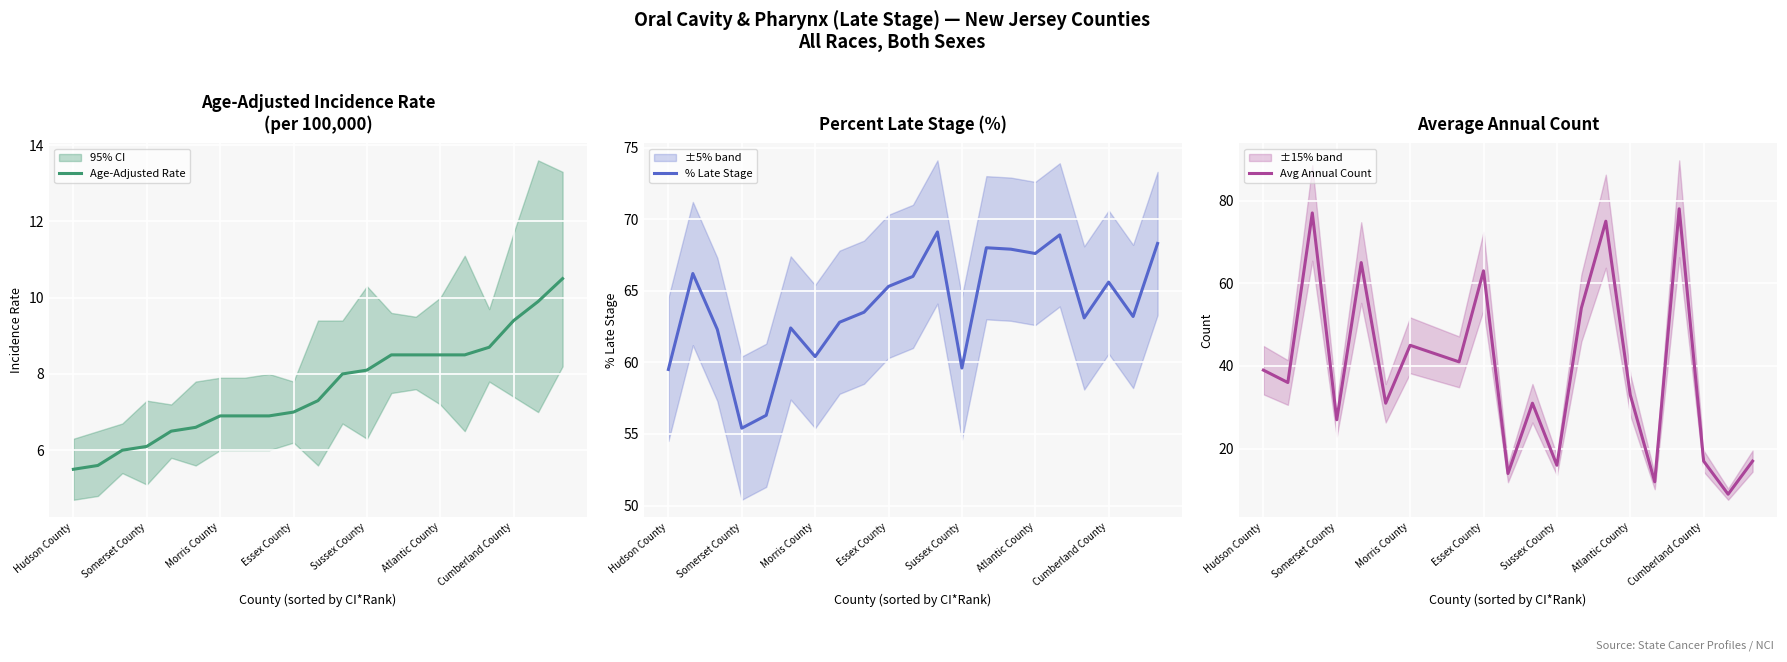

What value does the Age-Adjusted Rate series have at Morris County?

6.9